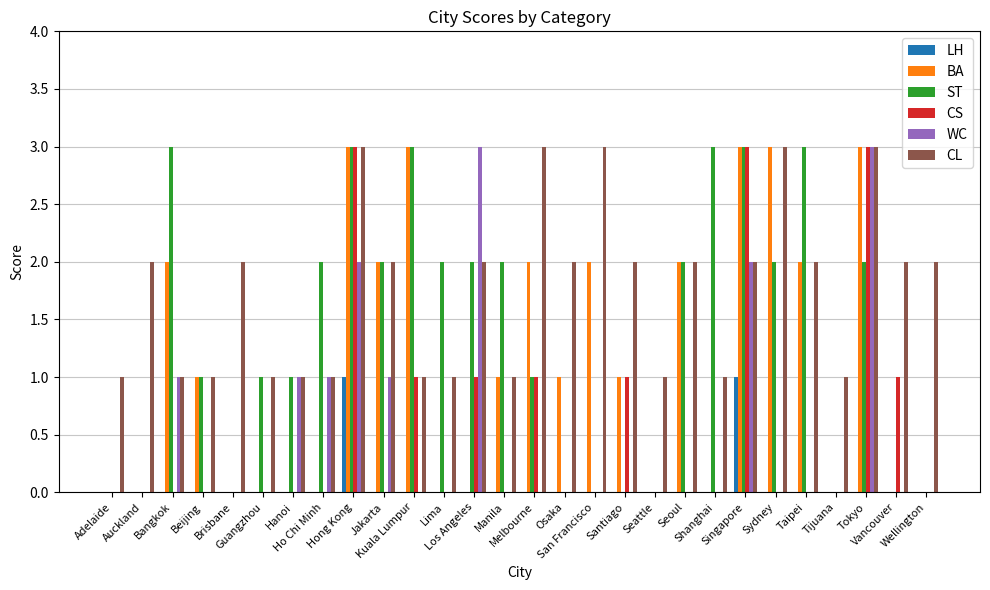

What is the highest value of the WC series?

3